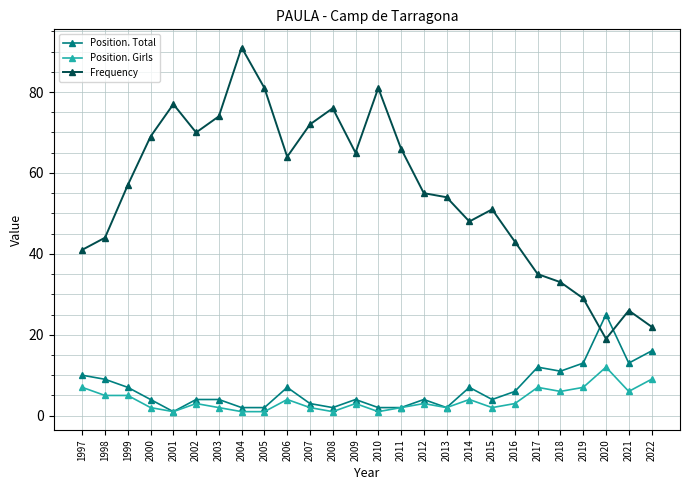

Which series ends up on top after the final intersection of Frequency and Position. Total?

Frequency